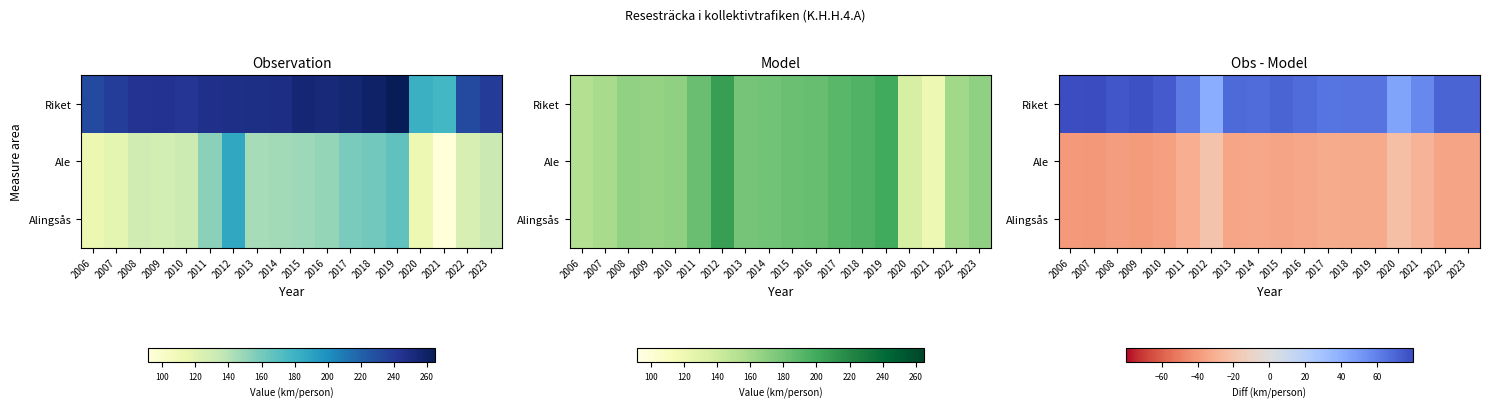

The value of Ale at 2017 is -57.2. True or false?

False